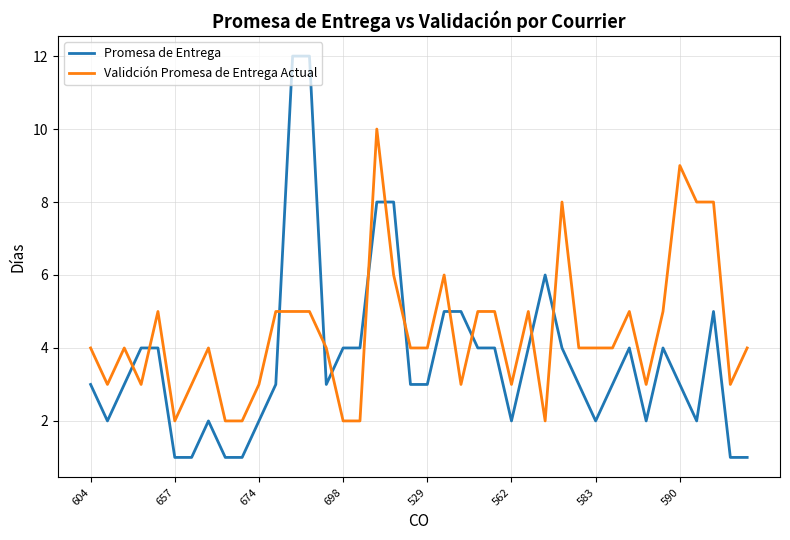

After their last crossing, which series has the higher values: Validción Promesa de Entrega Actual or Promesa de Entrega?

Validción Promesa de Entrega Actual